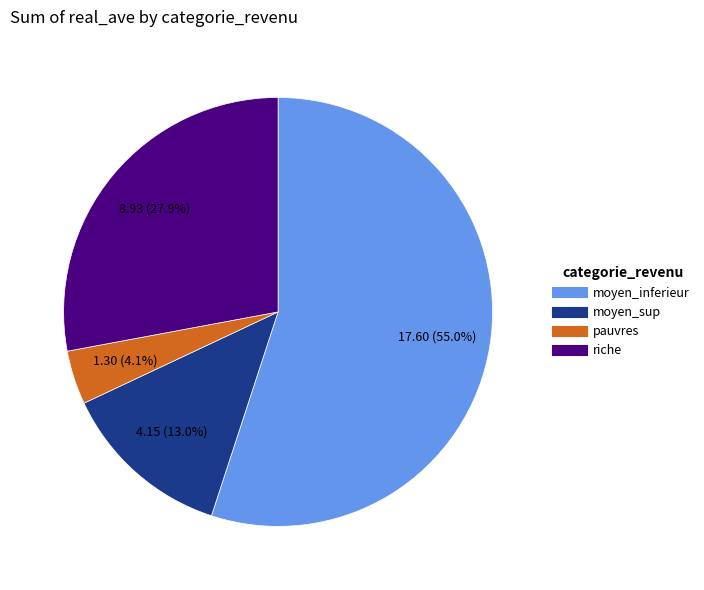

Count the number of slices in the pie.

4